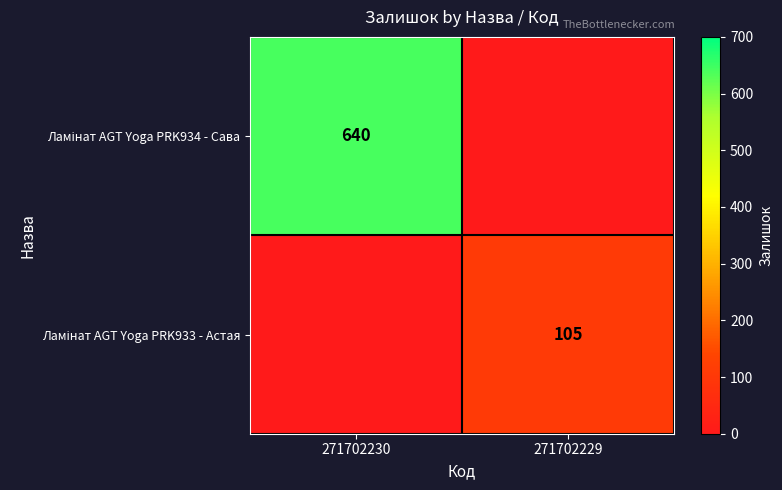

Which series has the widest spread of values?

Ламінат AGT Yoga PRK934 - Сава